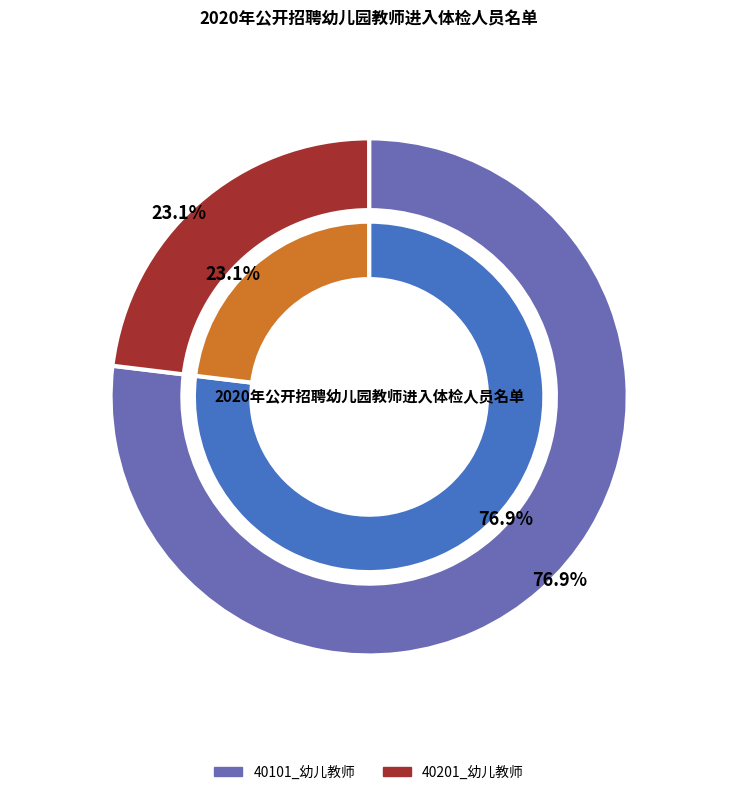

What percentage is the 40101_幼儿教师 slice, to the nearest percent?

77%